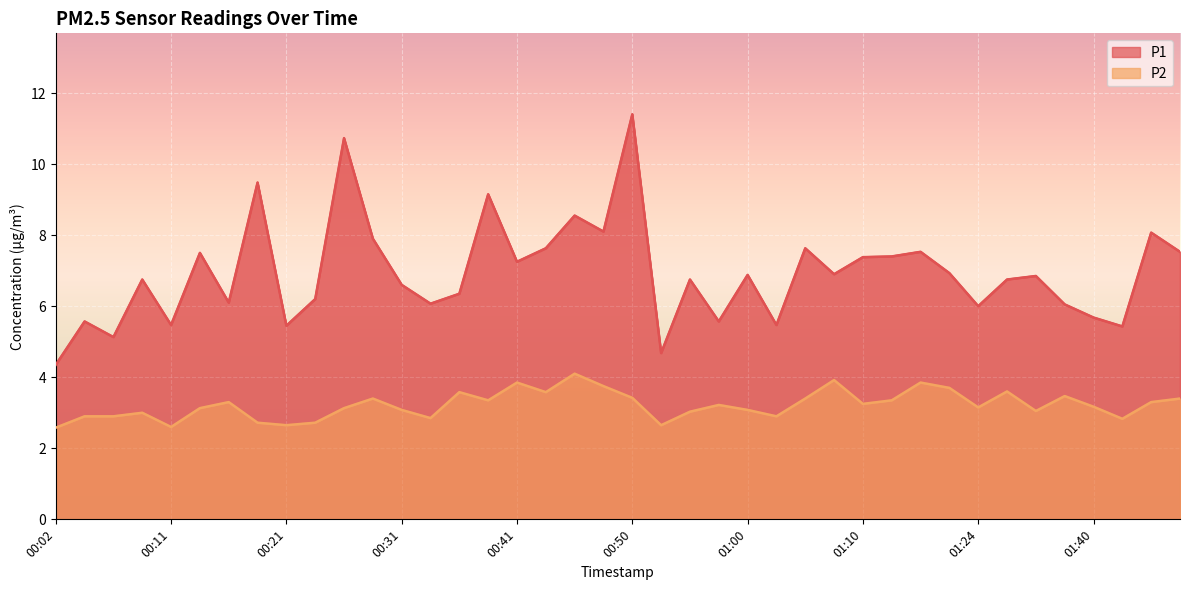

What is the highest value of the P1 series?

11.4